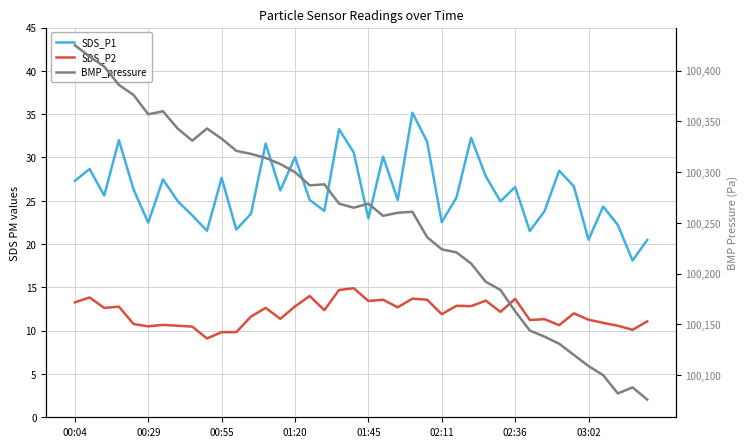

What is the approximate value of SDS_P2 at 37?

10.6